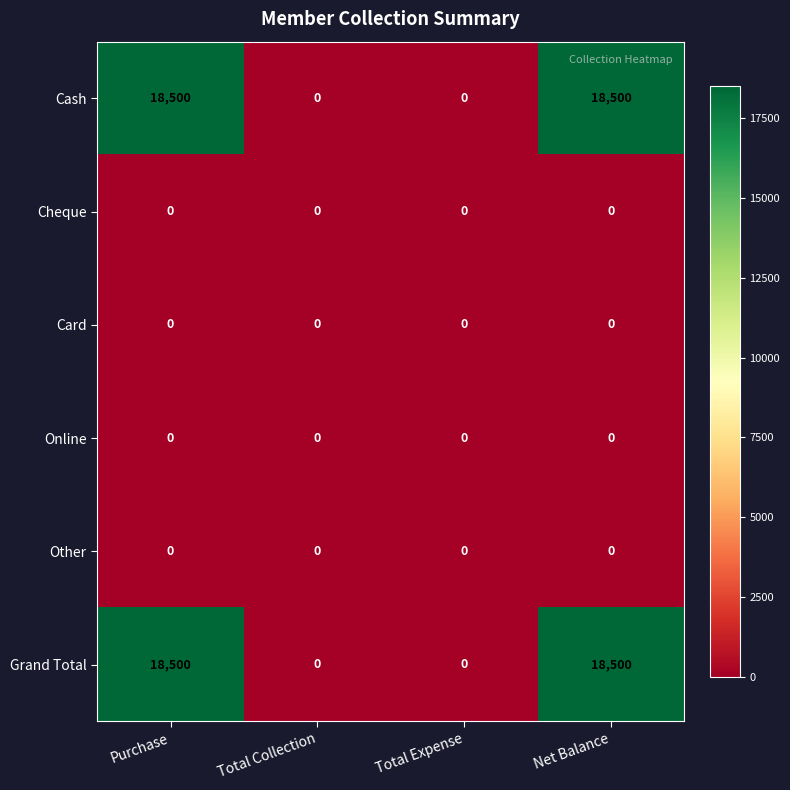

What is the spread (max minus min) of values at Purchase?

18500